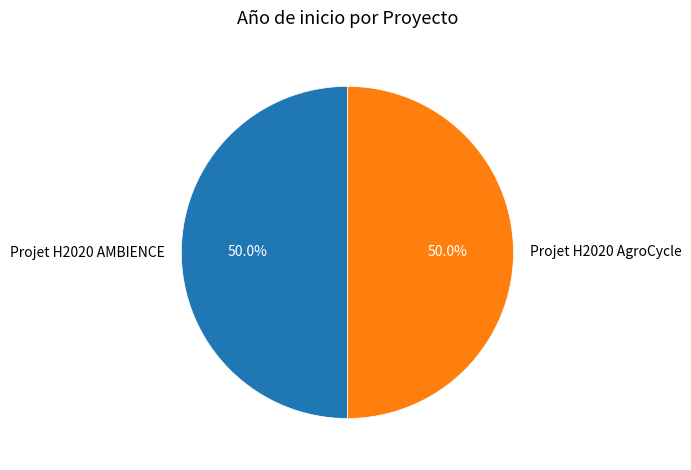

To the nearest percent, what is the combined percentage of Projet H2020 AgroCycle and Projet H2020 AMBIENCE?

100%